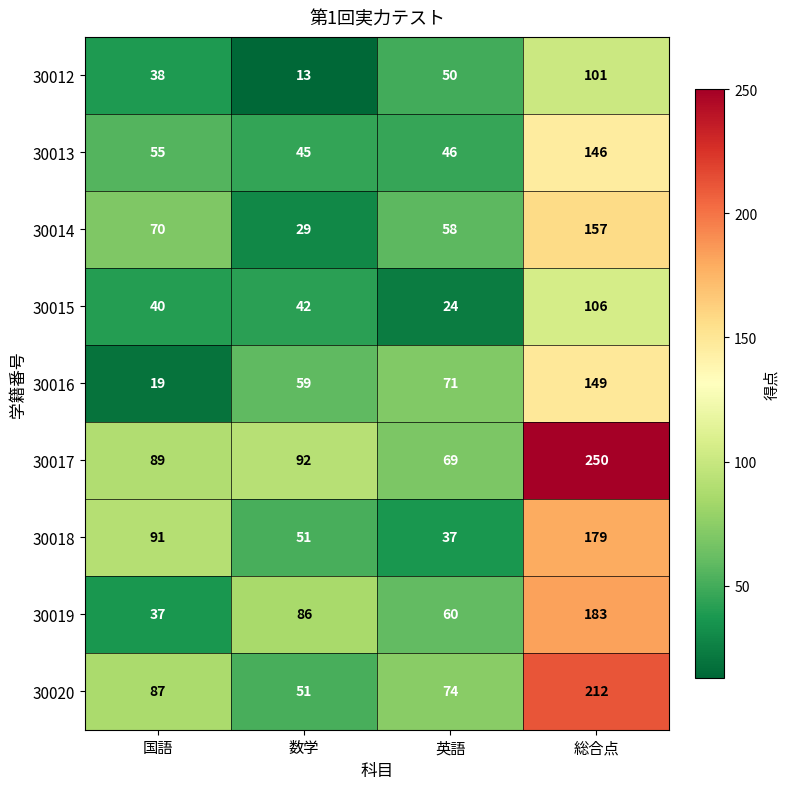

What is the spread (max minus min) of values at 英語?

50